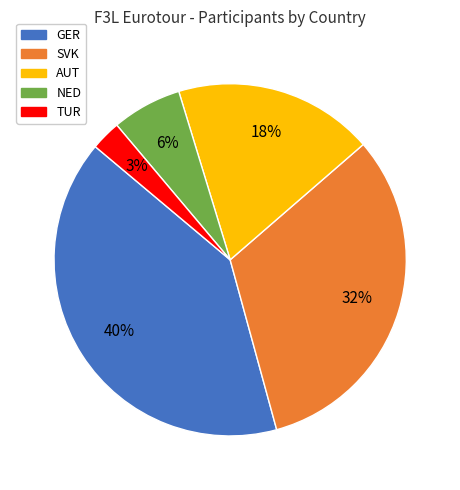

Is it true that TUR is 11% of the pie?

False